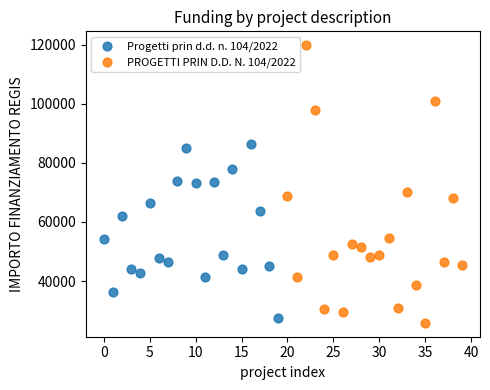

What are all the series names shown in the legend?

Progetti prin d.d. n. 104/2022, PROGETTI PRIN D.D. N. 104/2022